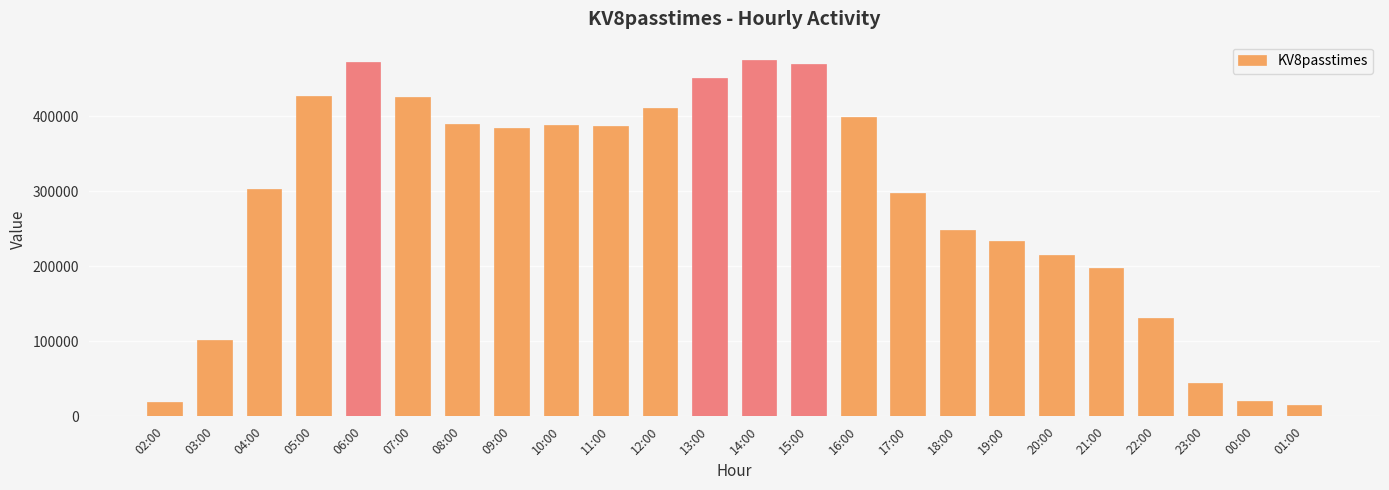

What is the change in value from 15:00 to 17:00?

-170602